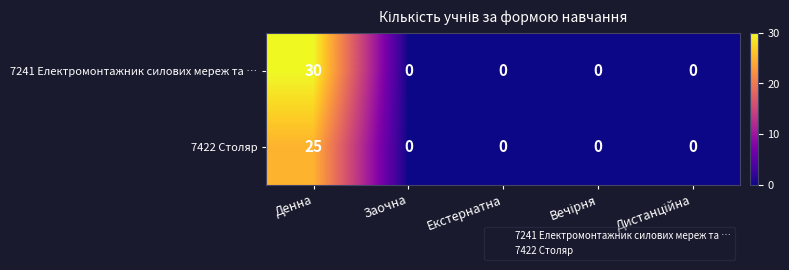

Which series has the largest range (max minus min)?

7241 Електромонтажник силових мереж та …